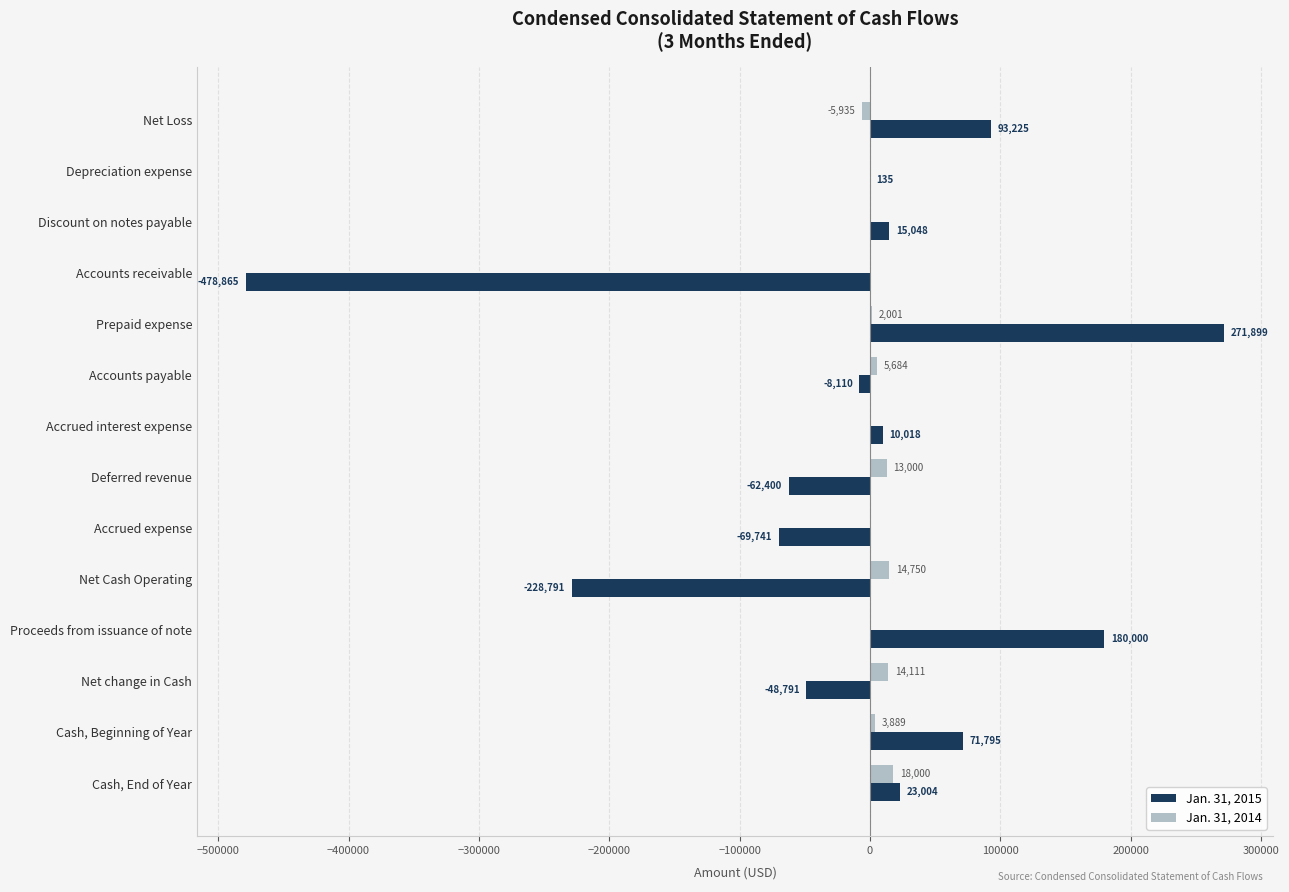

At which category is the sum across all series the highest?

Prepaid expense